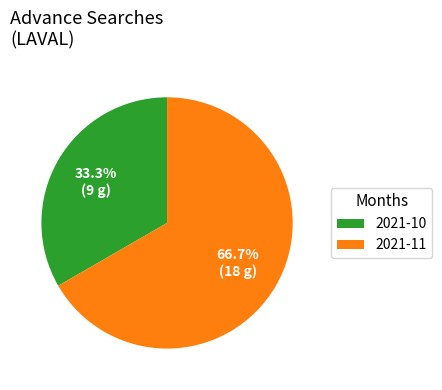

Rank the categories by value from lowest to highest.

2021-10, 2021-11